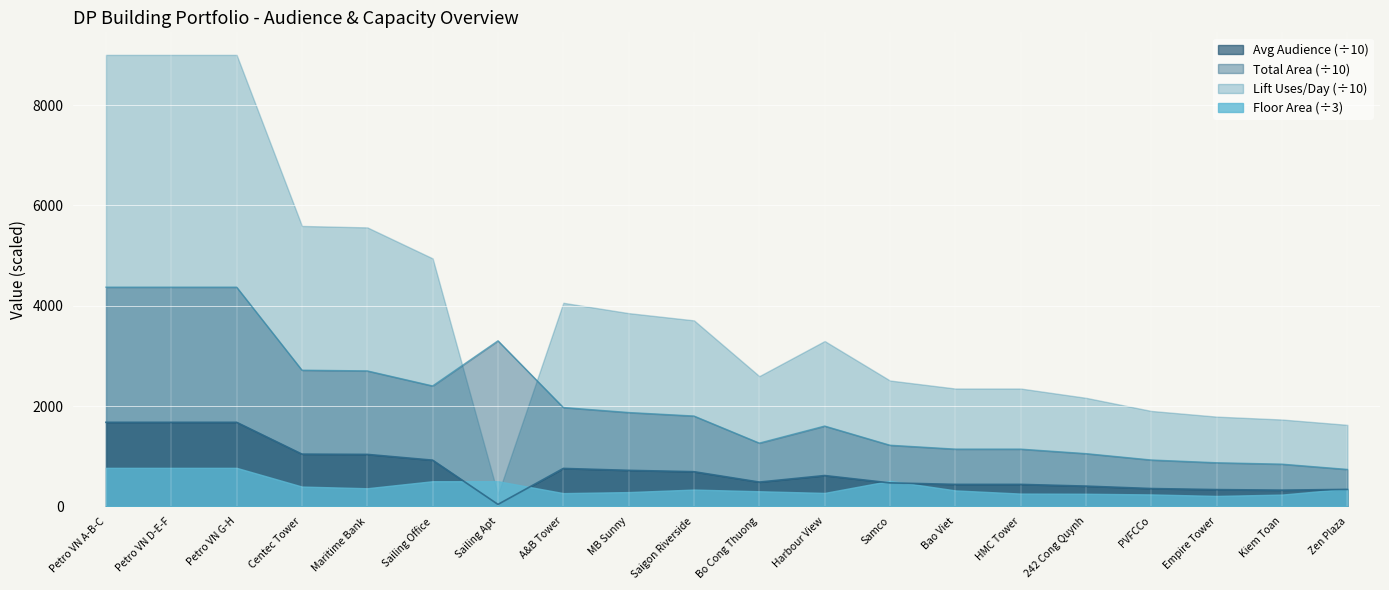

What is the difference between the maximum and minimum values in the Avg Audience series?

1637.2